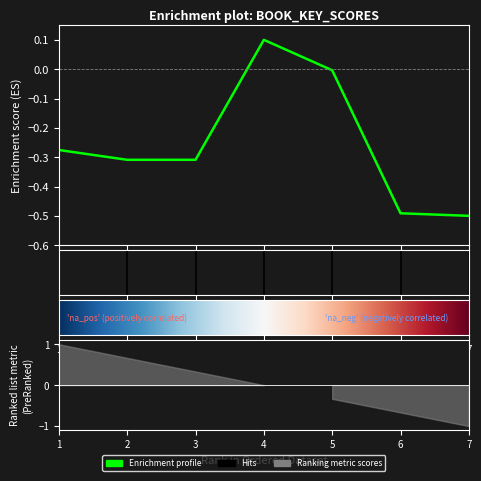

List the labels in order of value, smallest first.

7, 6, 2, 3, 1, 5, 4